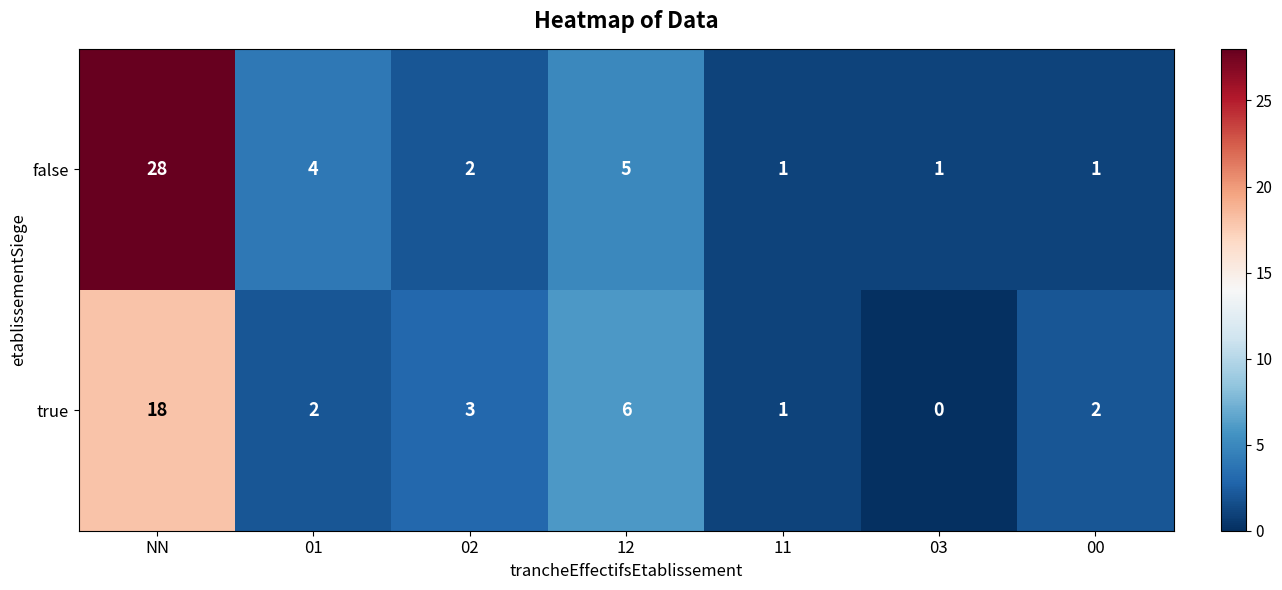

Rank the series at 01 from highest to lowest value.

false, true